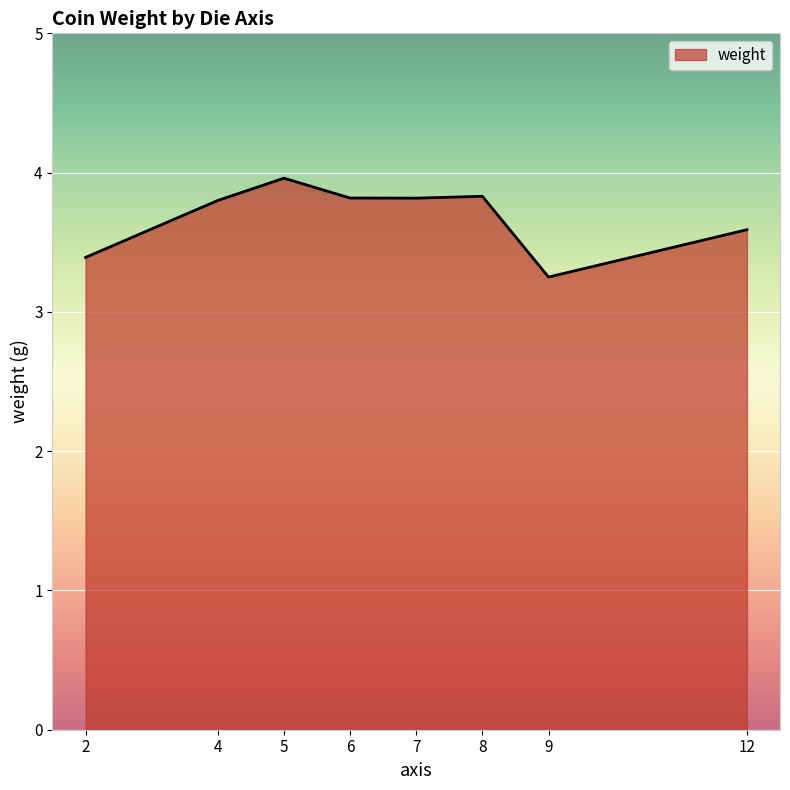

What is the difference between the maximum and second lowest values?

0.6